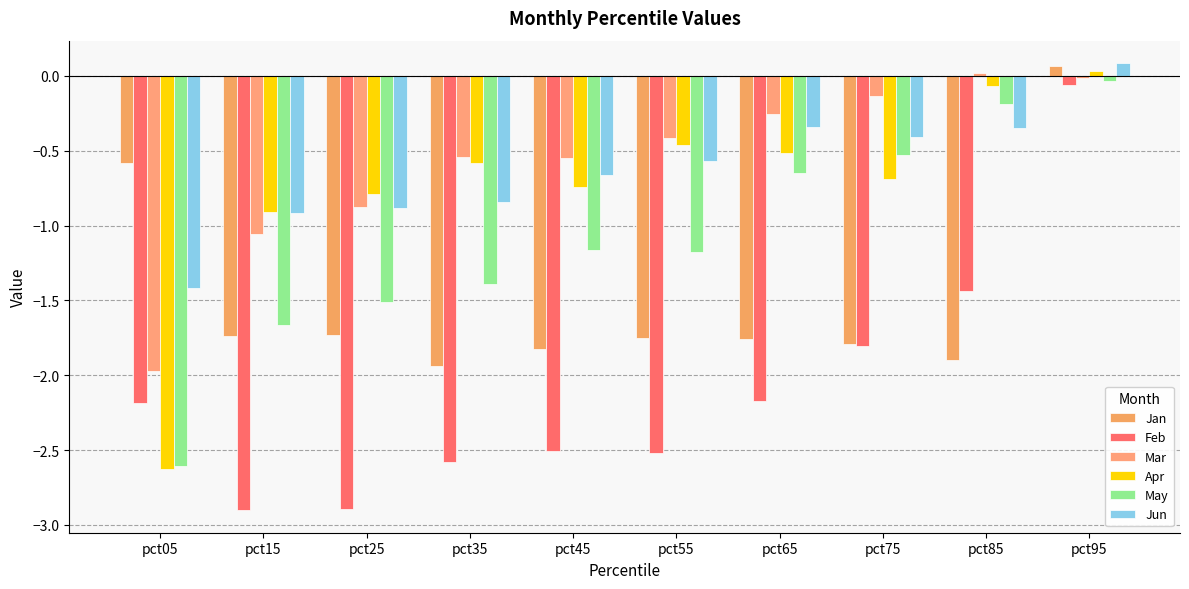

How many data points in Feb are less than -2?

7